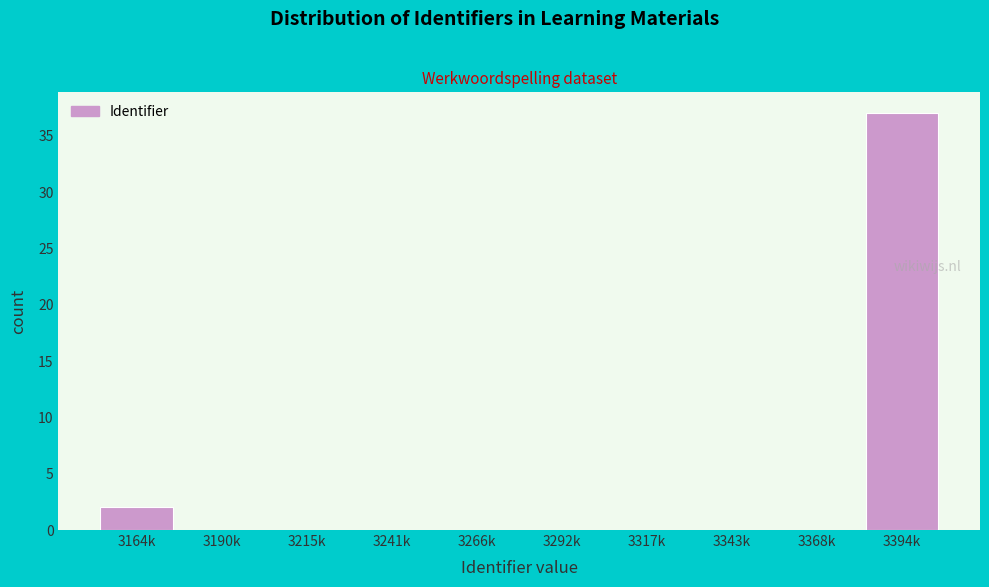

Reading left to right, list all the values displayed in this chart.

3164k=2	3190k=0	3215k=0	3241k=0	3266k=0	3292k=0	3317k=0	3343k=0	3368k=0	3394k=37